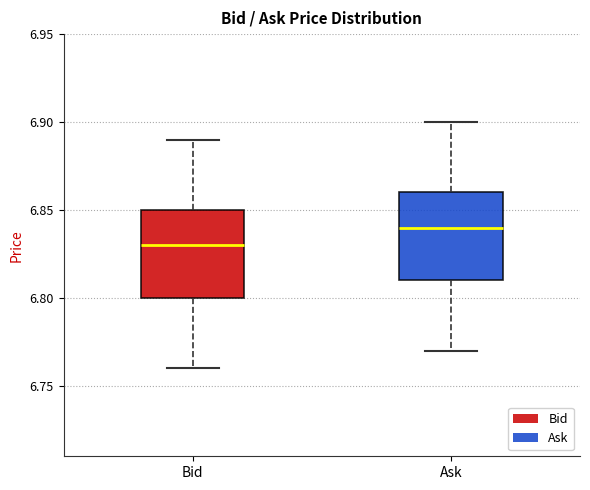

Where does the median line of the box for Bid sit on the y-axis? The values are not printed on the chart, so give them approximately, as read against the axis.

6.83